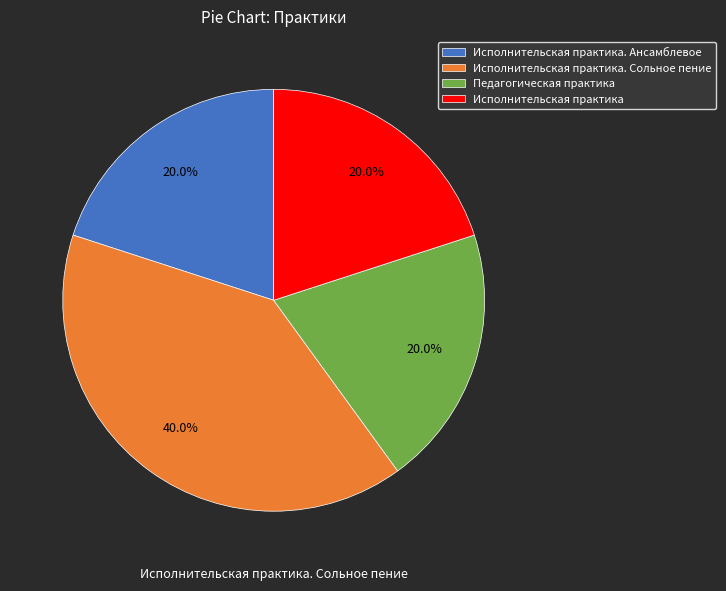

Between Исполнительская практика and Исполнительская практика. Сольное пение, which is larger?

Исполнительская практика. Сольное пение